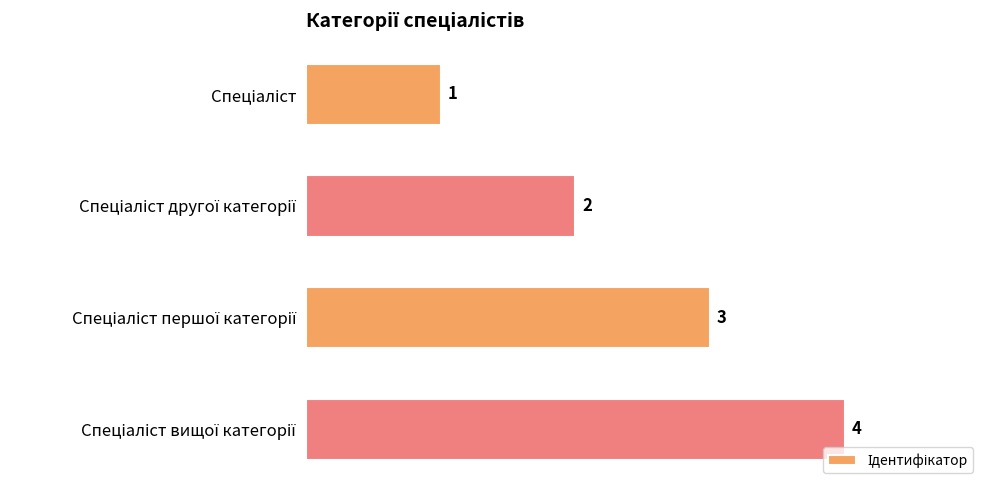

What is the maximum value shown in the chart?

4